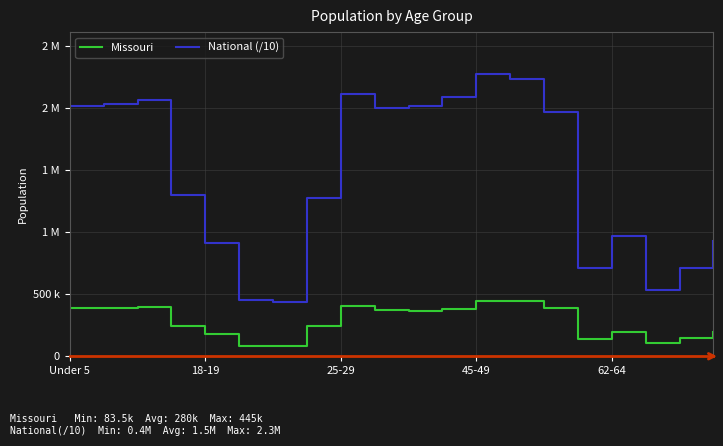

List the series in order of their overall mean, lowest first.

Missouri, National (/10)